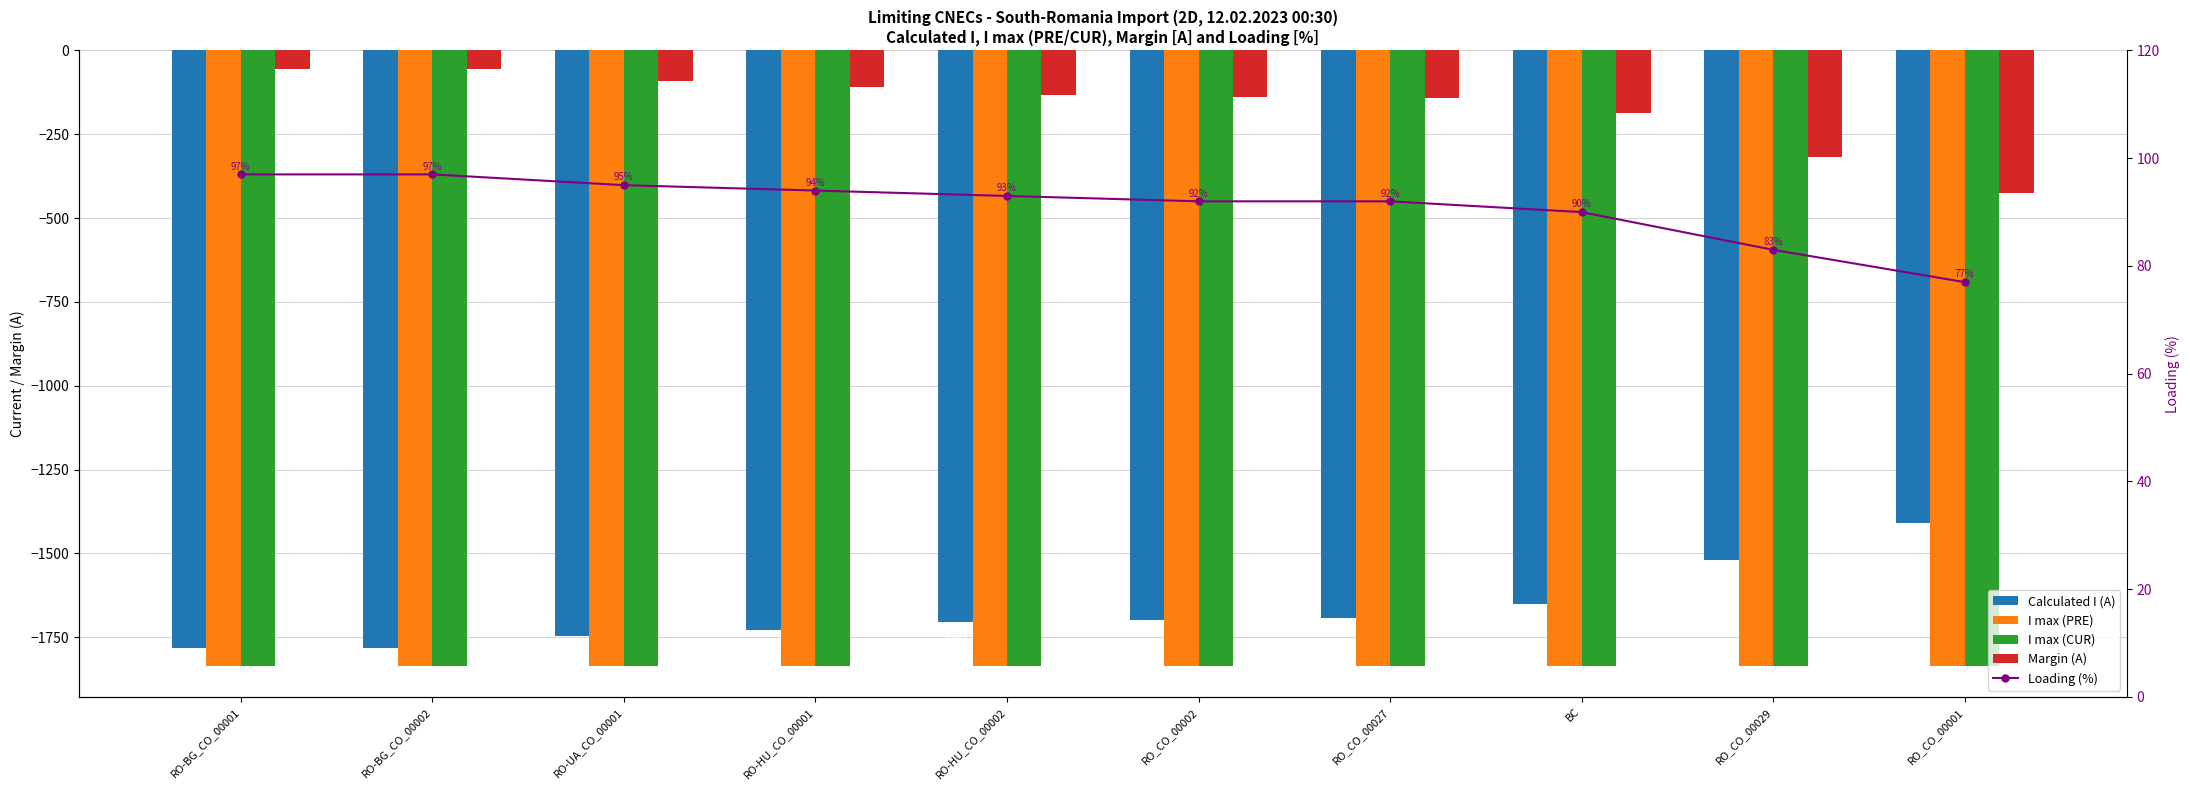

The value of Calculated I (A) at RO-BG_CO_00001 is -1782. True or false?

True